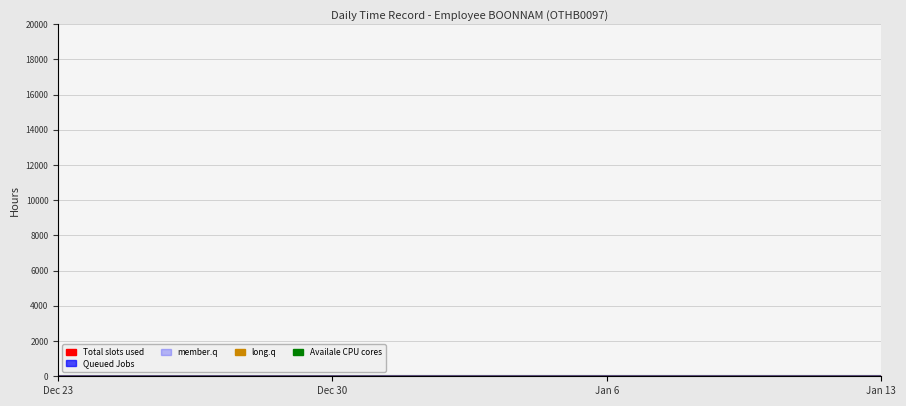

The value of long.q at 11 is 1.4. True or false?

False